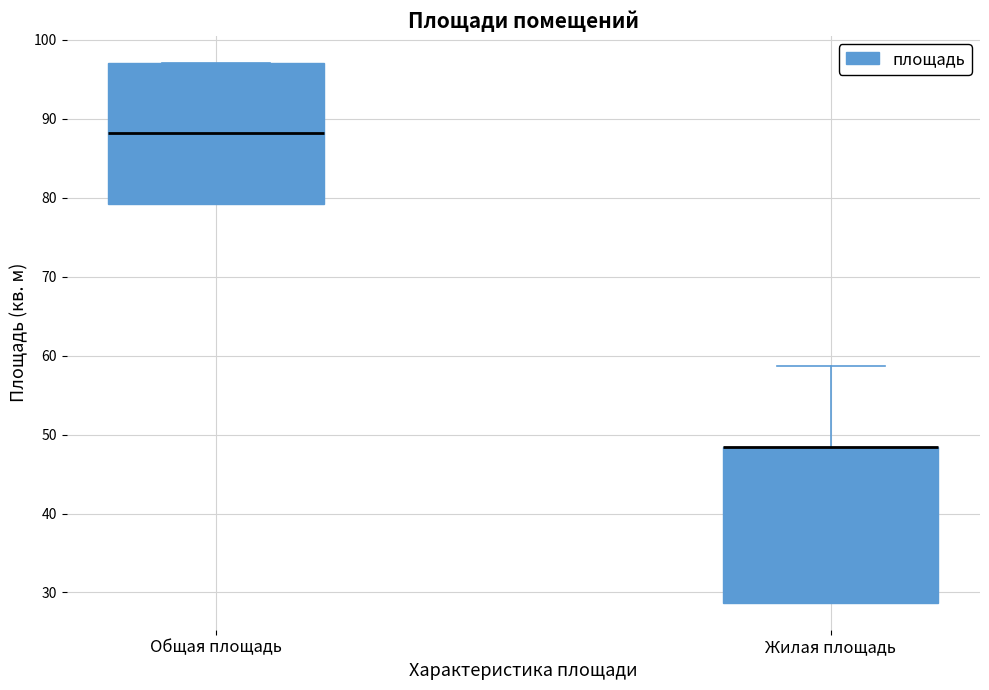

Which box is the tallest, from its lower edge to its upper edge?

Жилая площадь